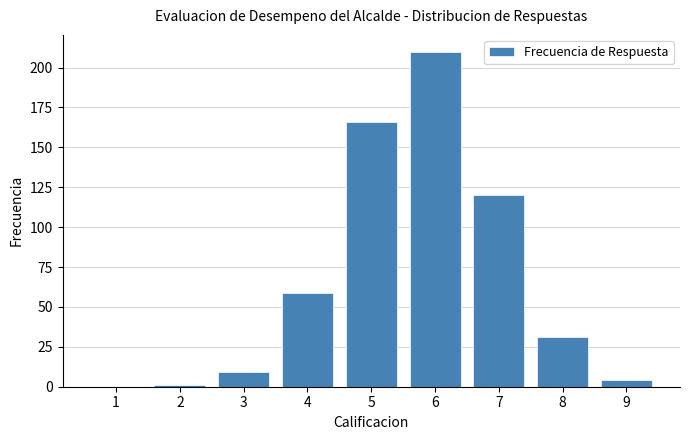

Reading left to right, list all the values displayed in this chart.

1=0	2=1	3=9	4=59	5=166	6=210	7=120	8=31	9=4